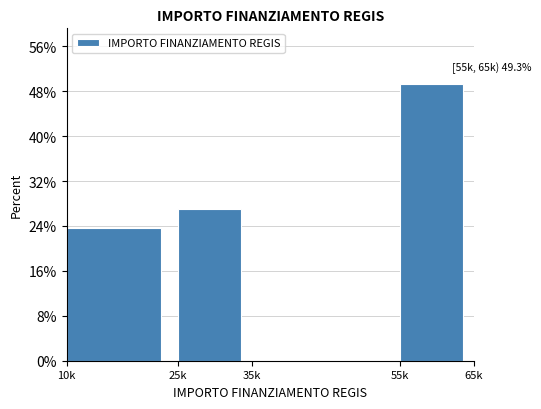

Reading right to left, list all the values displayed in this chart.

55k=49.3	35k=0.0	25k=27.0	10k=23.7